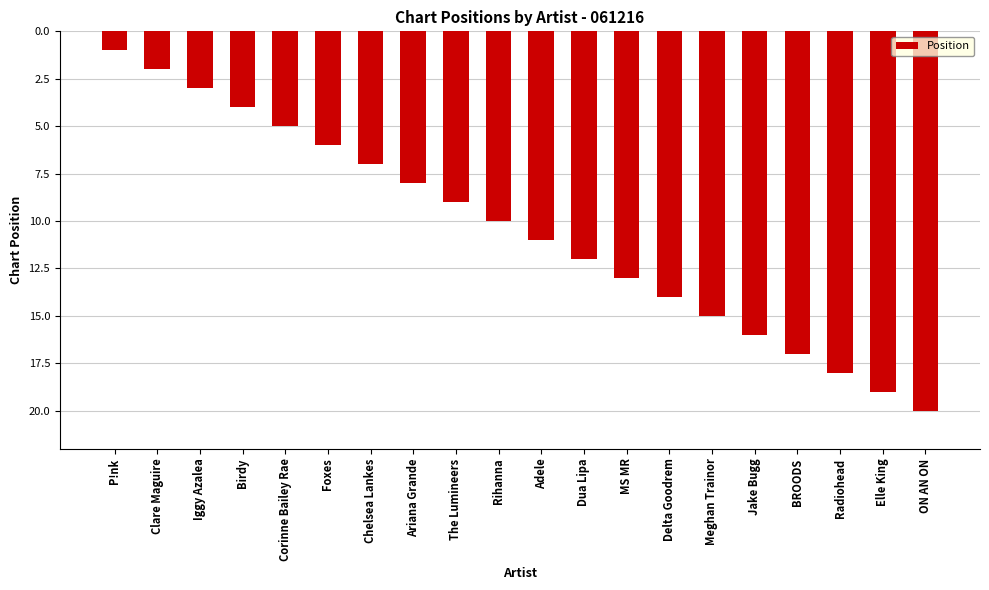

What is the change in value from Adele to MS MR?

+2